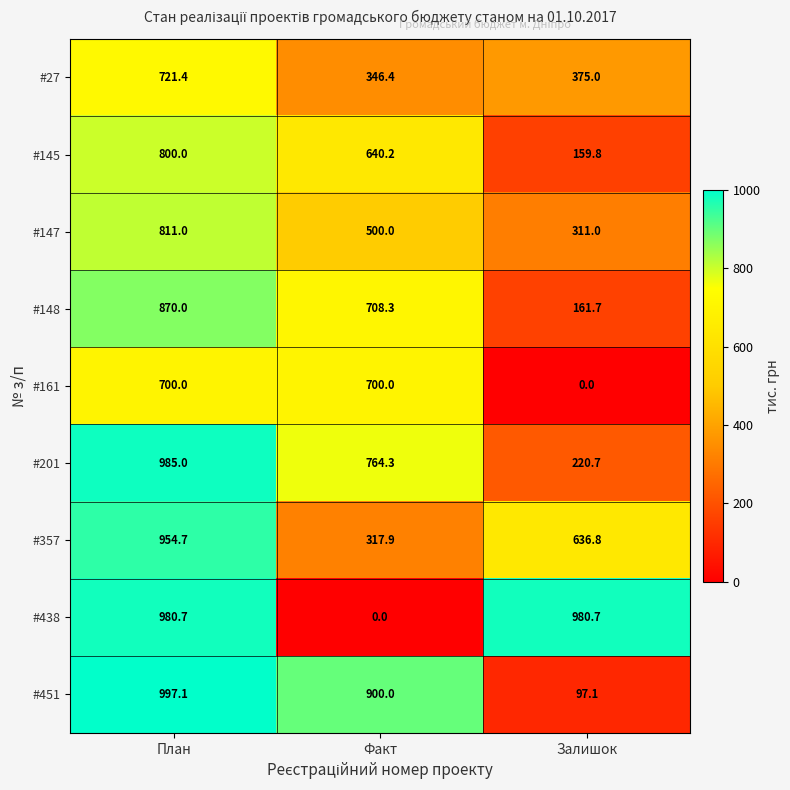

At which category is the sum across all series the highest?

План